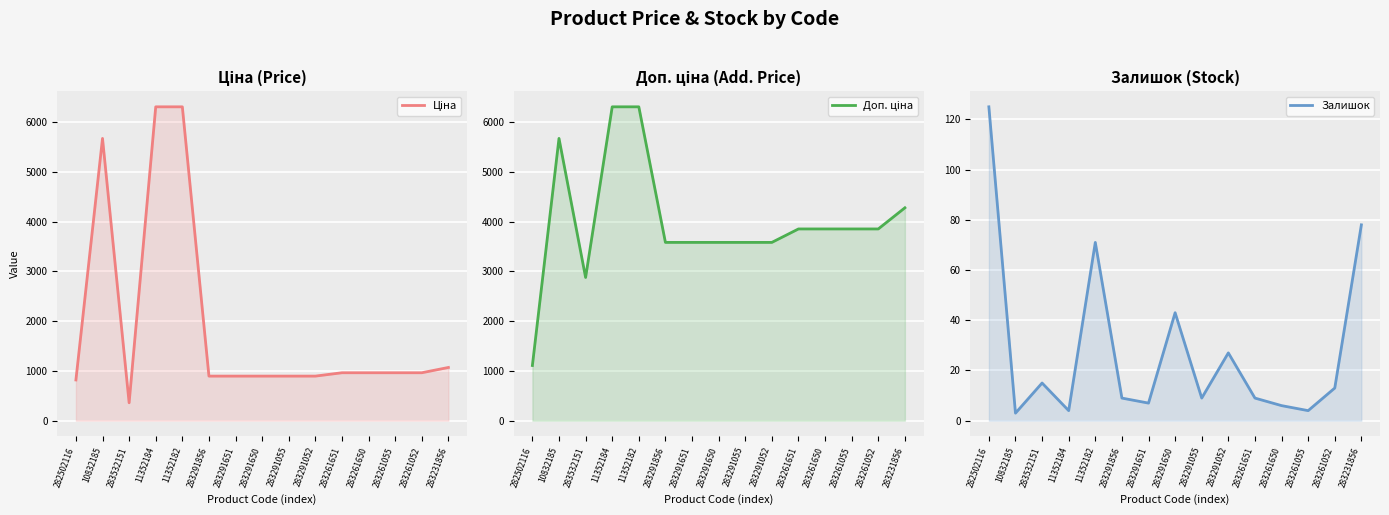

How many lines are shown in the chart?

3